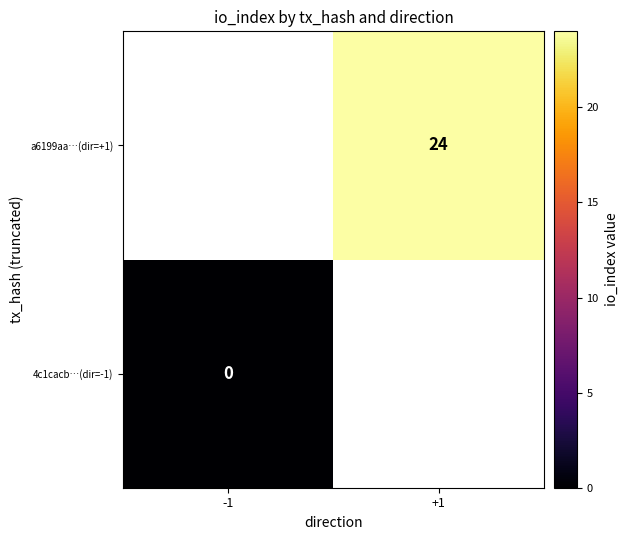

True or false: a6199aa…(dir=+1) has a value of 24 at +1.

True